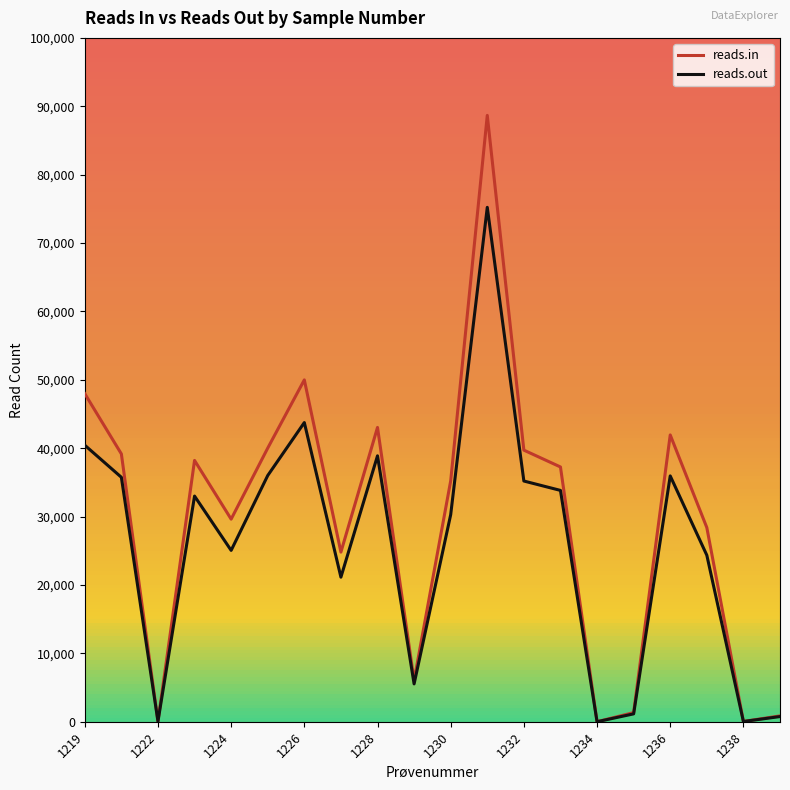

What is the maximum value shown in the chart?

88666